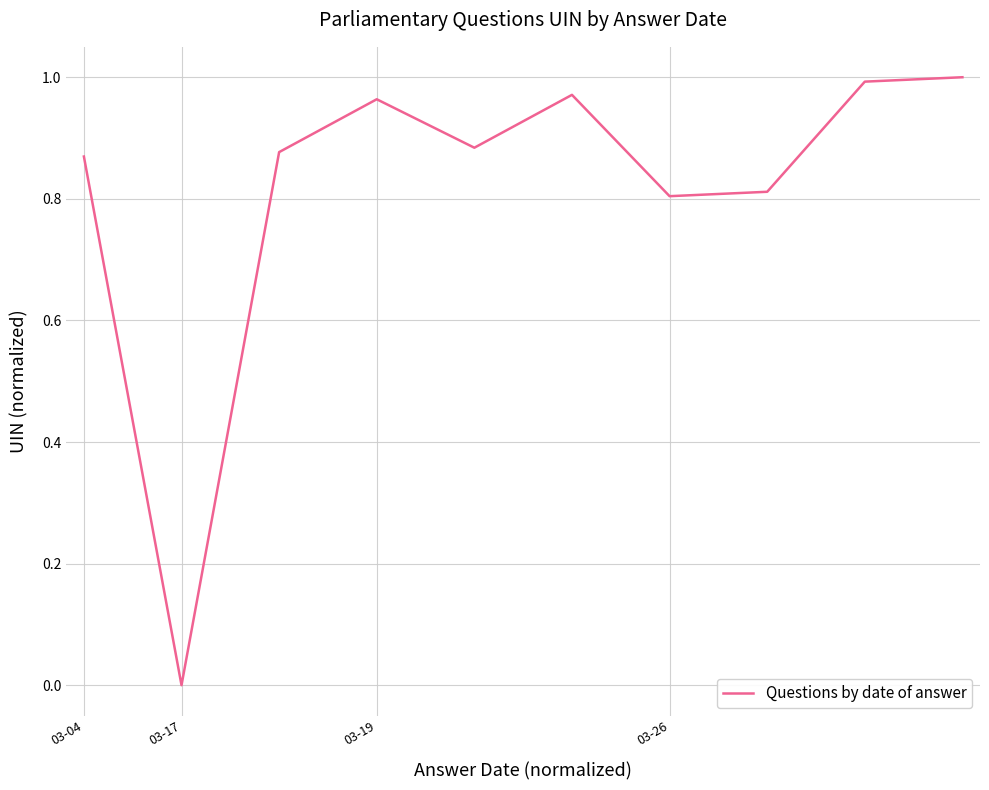

Is this an area chart (filled region under the line)?

No